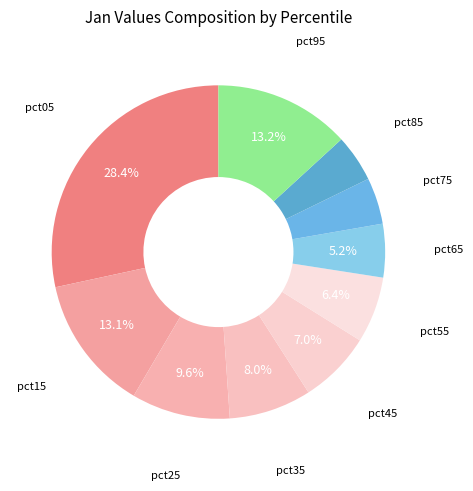

What is the largest slice in the pie chart?

pct05